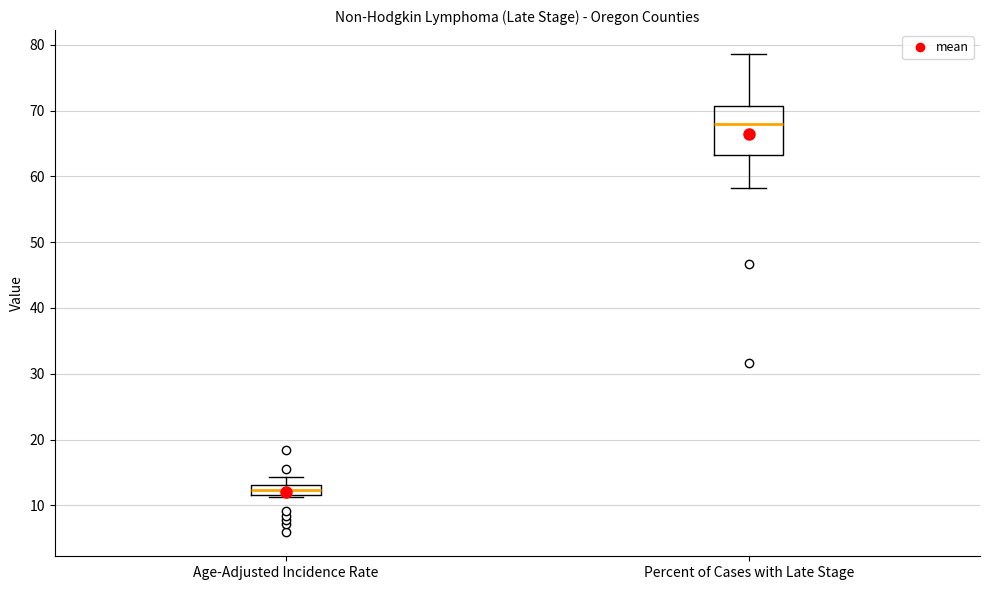

Reading left to right, read every box against the y-axis: the position of its median line, the range the box covers, and the ends of its whiskers. The values are not printed on the chart, so give them approximately, as read against the axis.

Age-Adjusted Incidence Rate: median 12 (inside the box), box 12 to 13, whiskers 11 to 14
Percent of Cases with Late Stage: median 68, box 63 to 71, whiskers 58 to 79